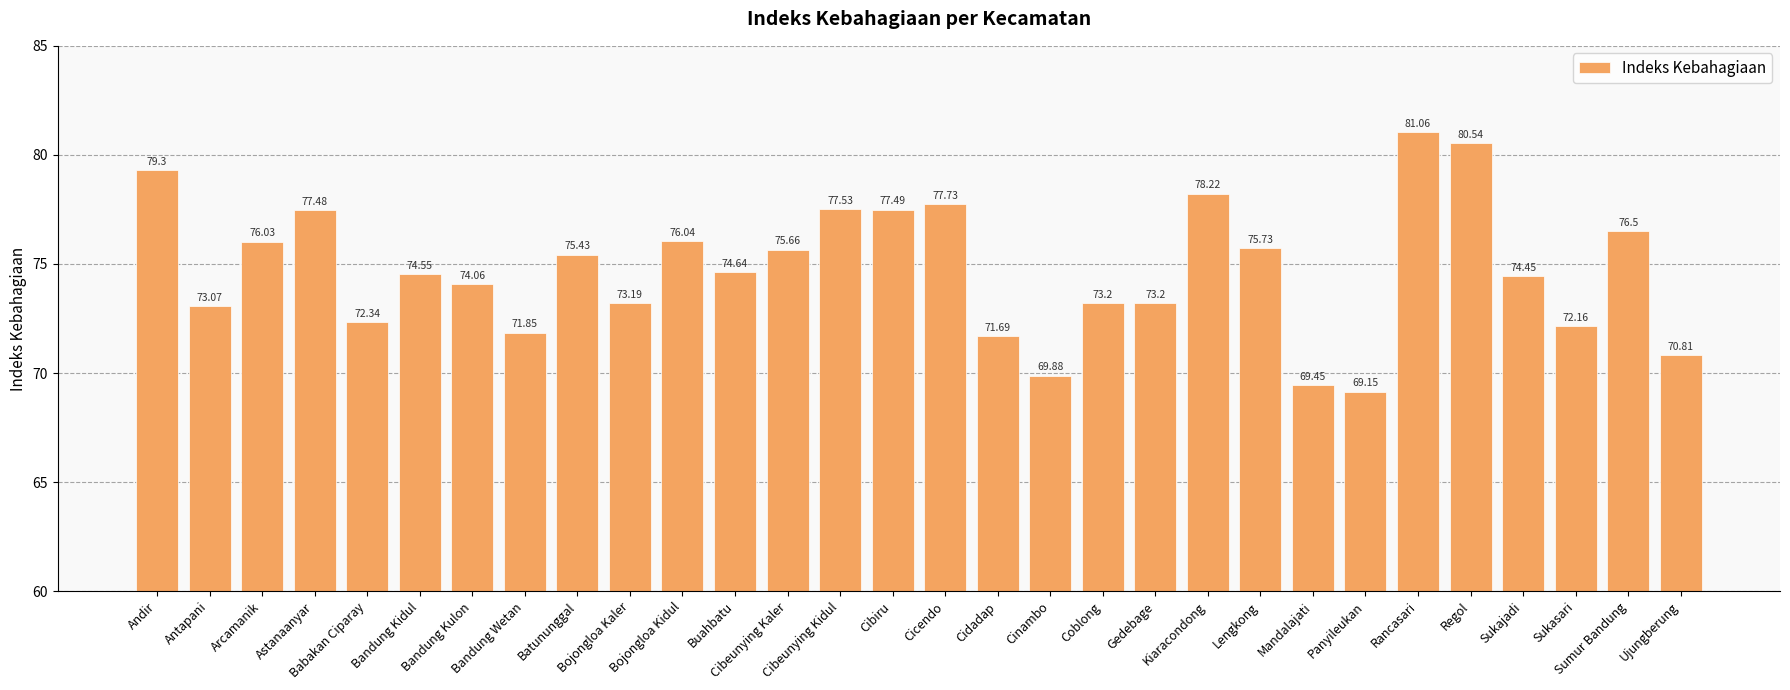

What is the average value?

74.7